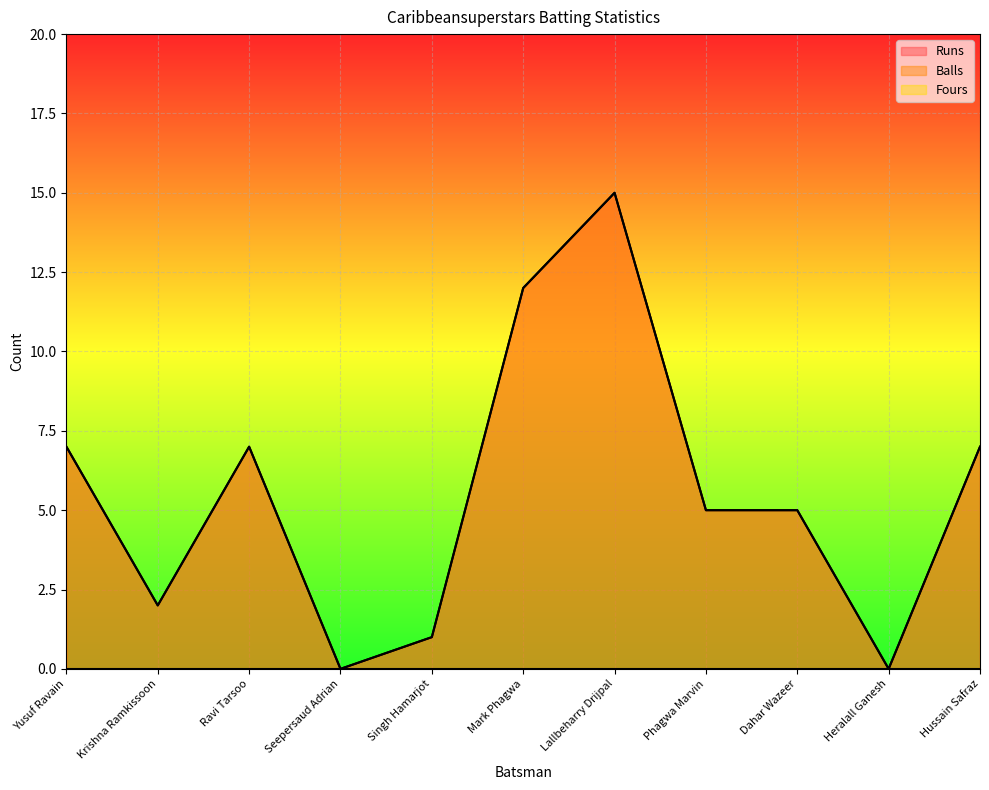

How many positive values does the Balls series have?

9